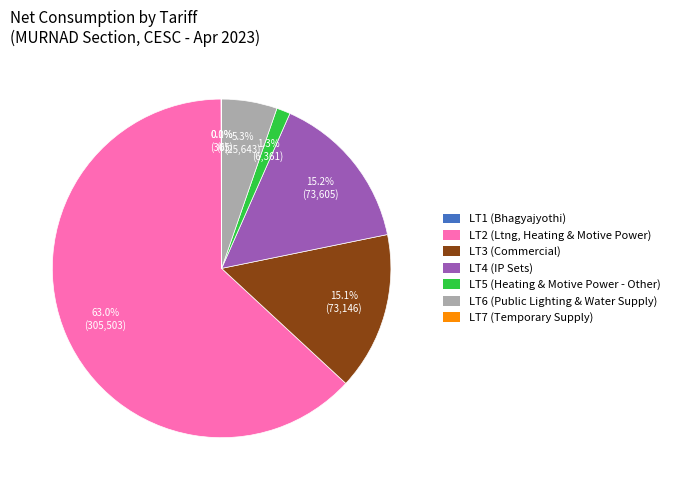

Which has a higher value, LT2 (Ltng, Heating & Motive Power) or LT4 (IP Sets)?

LT2 (Ltng, Heating & Motive Power)